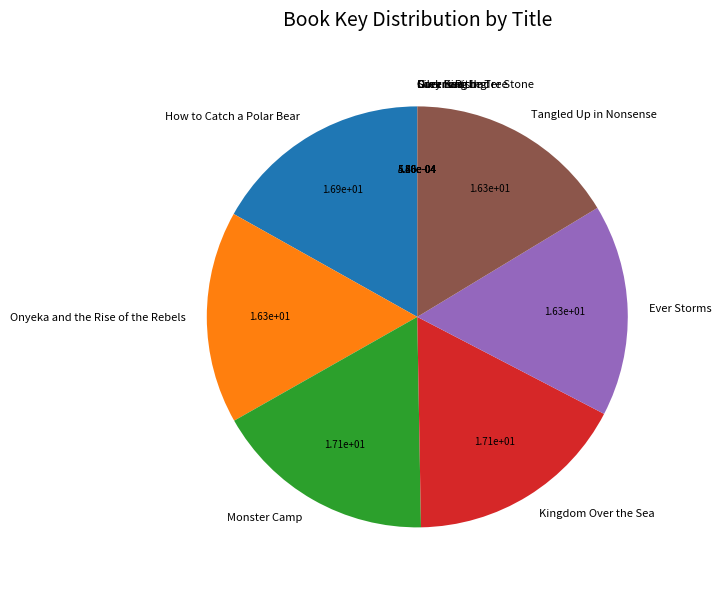

Is it true that Monster Camp is 31% of the pie?

False